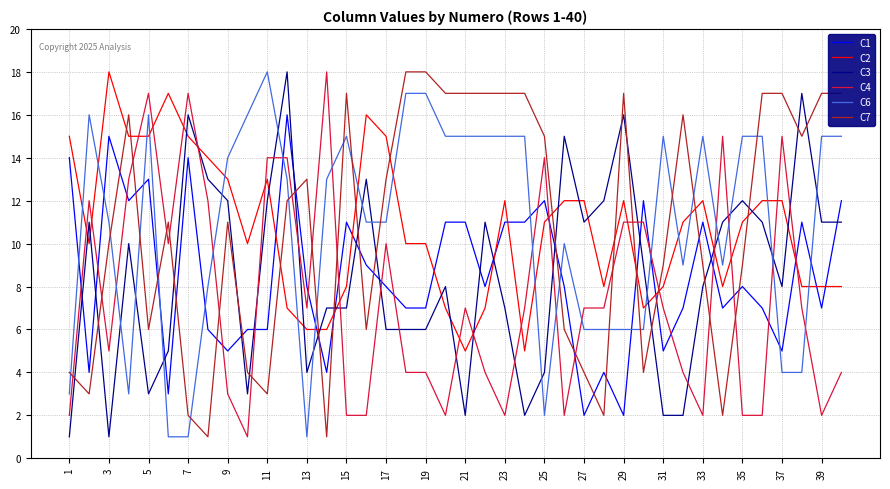

True or false: C6 and C2 intersect in this chart.

True